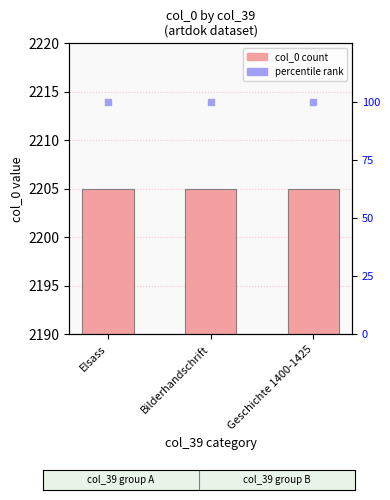

Reading left to right, extract all data points from this chart.

col_0: 2205	2205	2205
percentile rank: 100	100	100